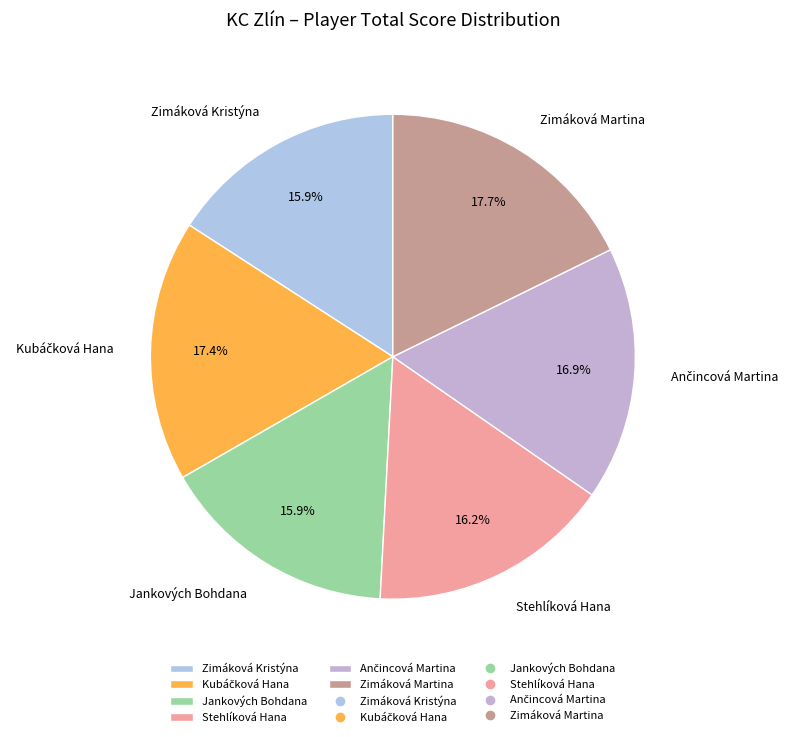

What is the ratio of the value at Stehlíková Hana to the value at Zimáková Martina?

0.9